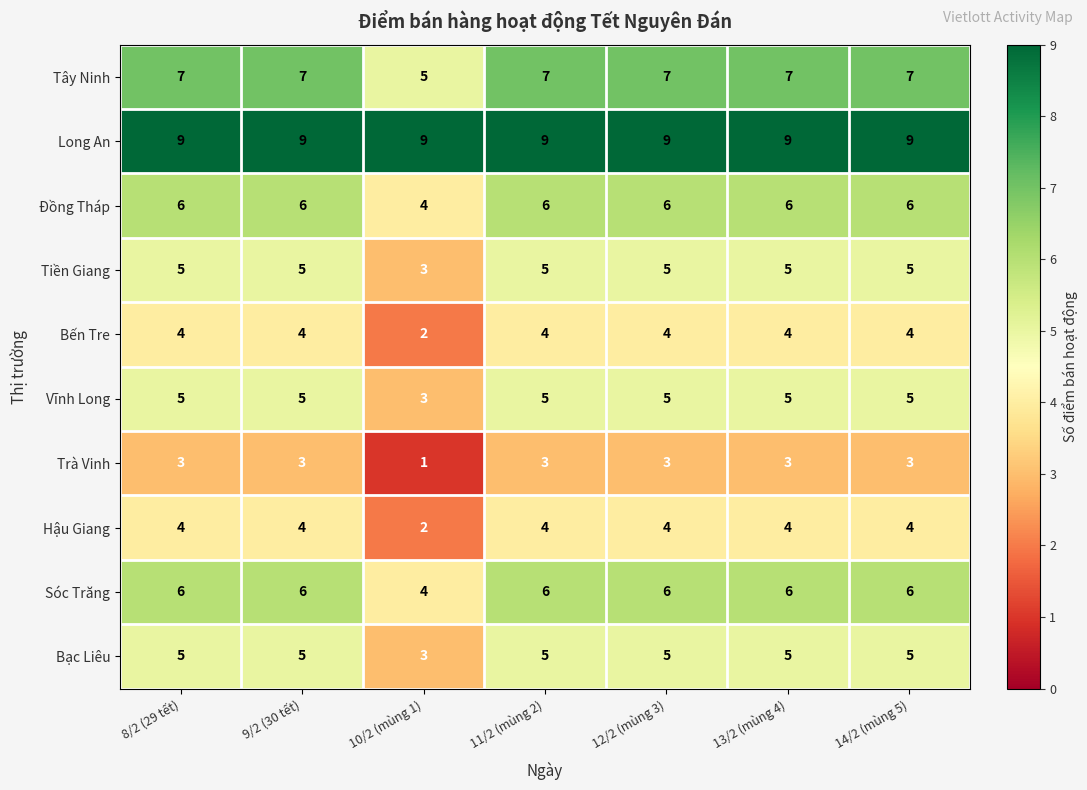

What is the maximum value for Trà Vinh?

3